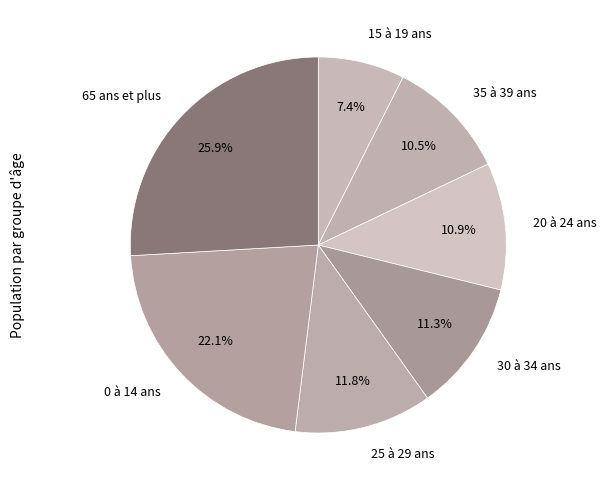

Count the number of slices in the pie.

7